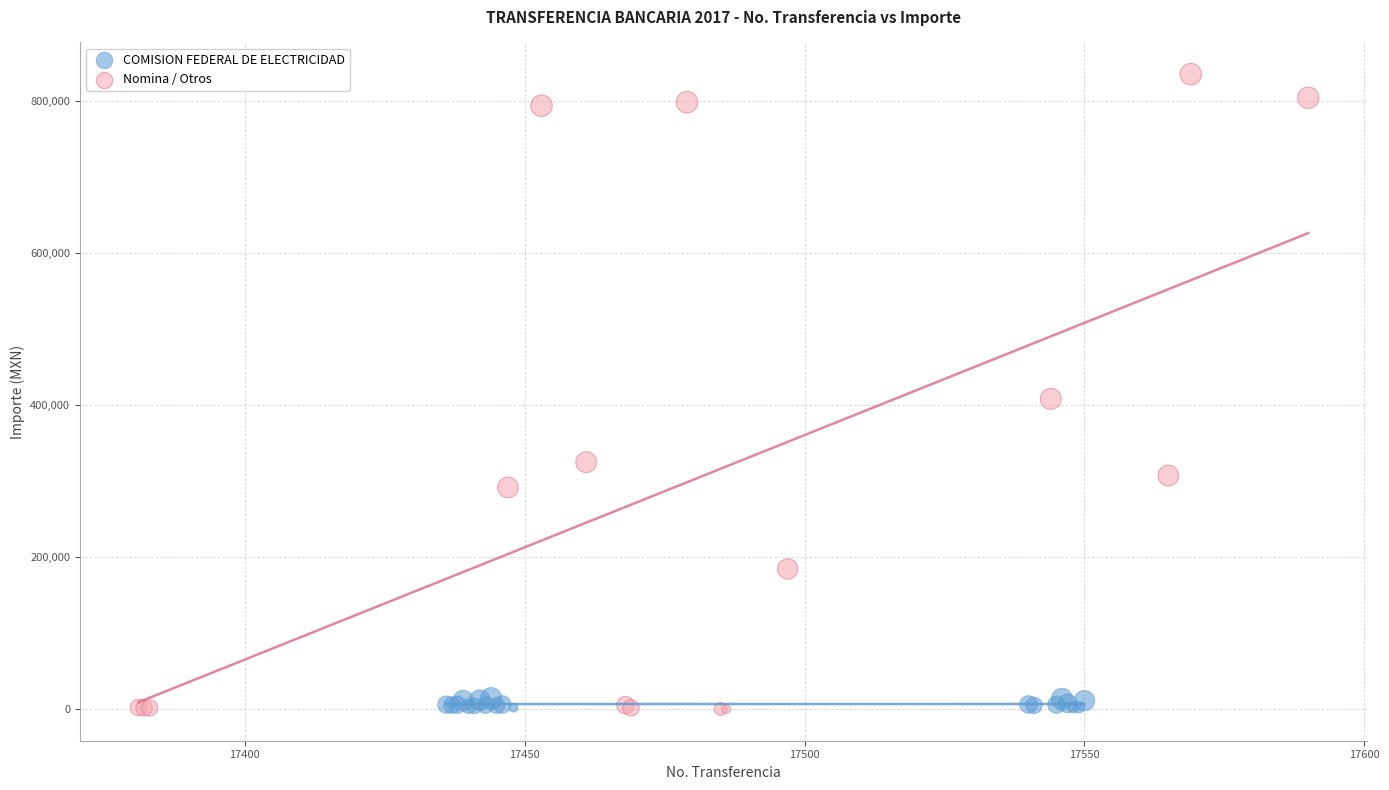

Which series reaches the maximum Y coordinate?

Nomina / Otros